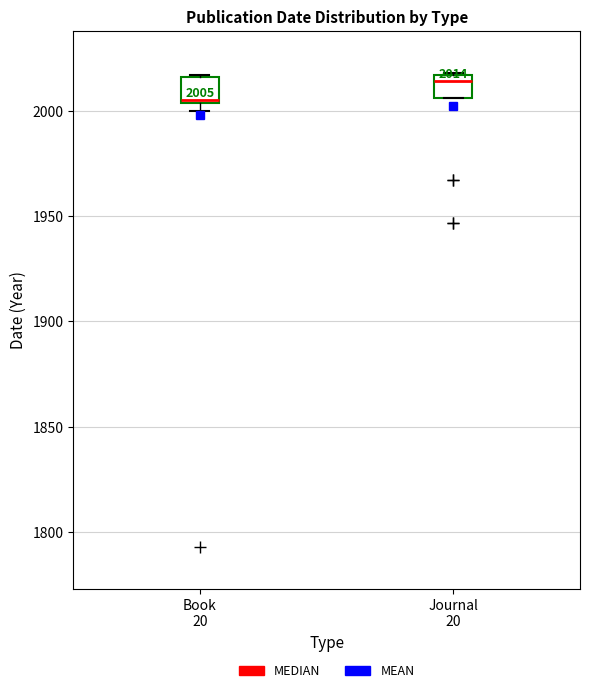

Which box has the highest median line?

Journal 20